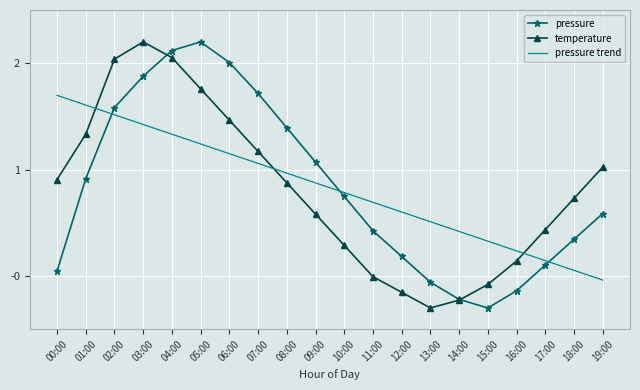

Which series changed the most between 01:00 and 10:00?

temperature